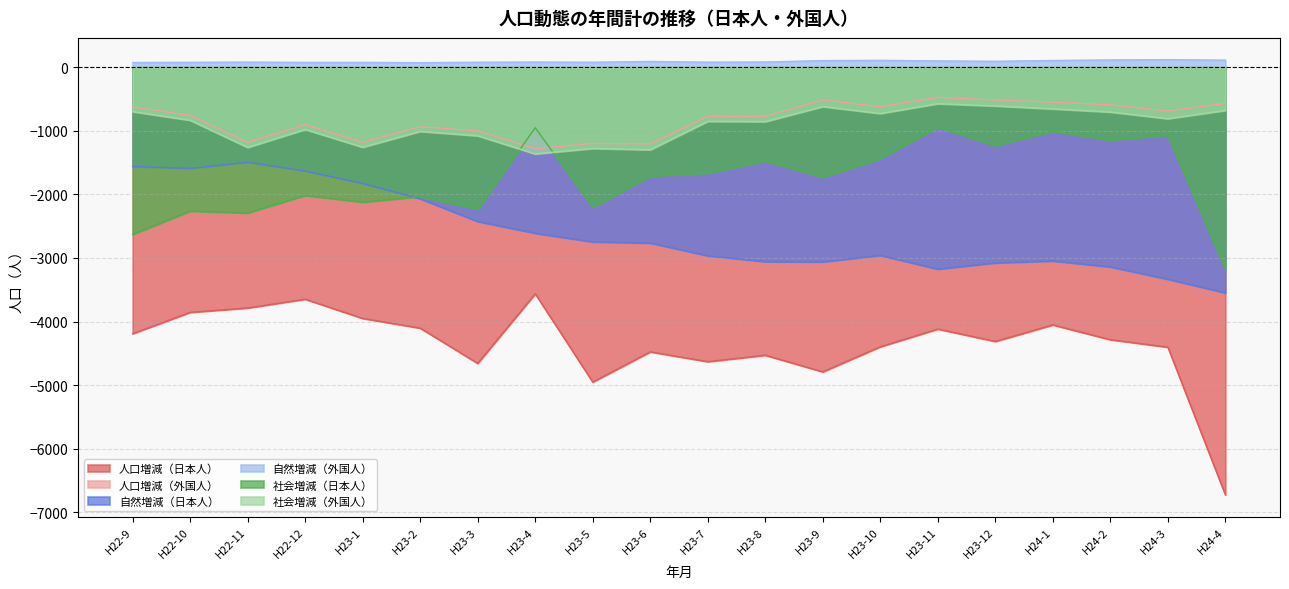

True or false: 社会増減（外国人） has a value of -238 at H23-2.

False